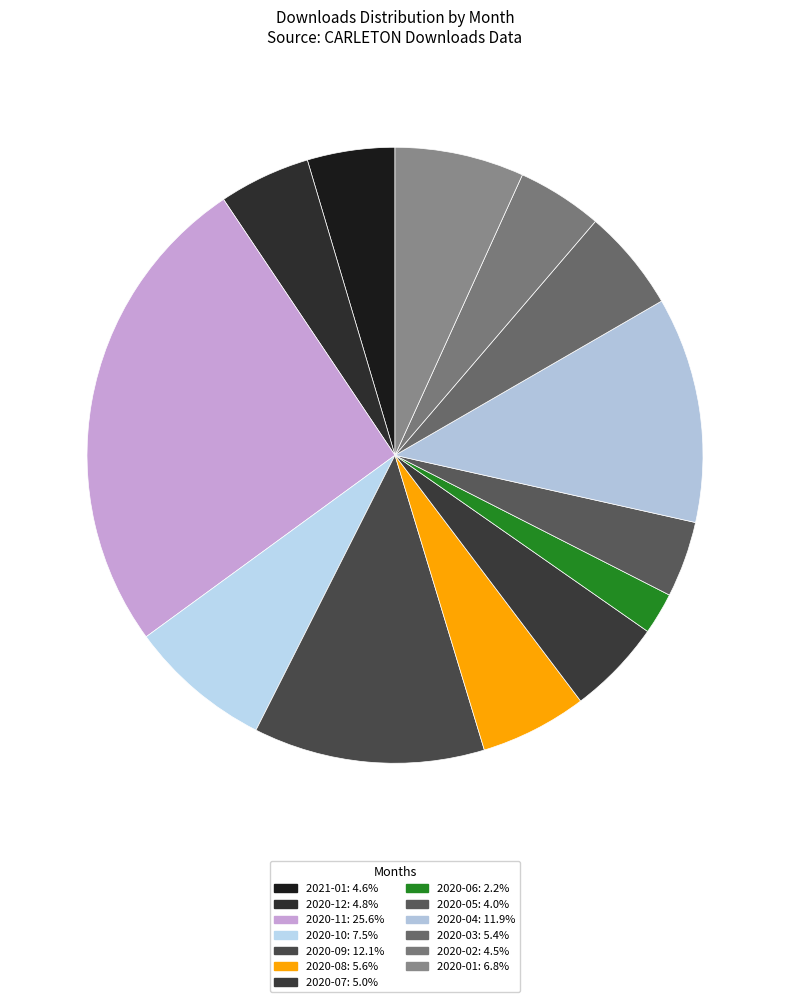

Count the number of slices in the pie.

13